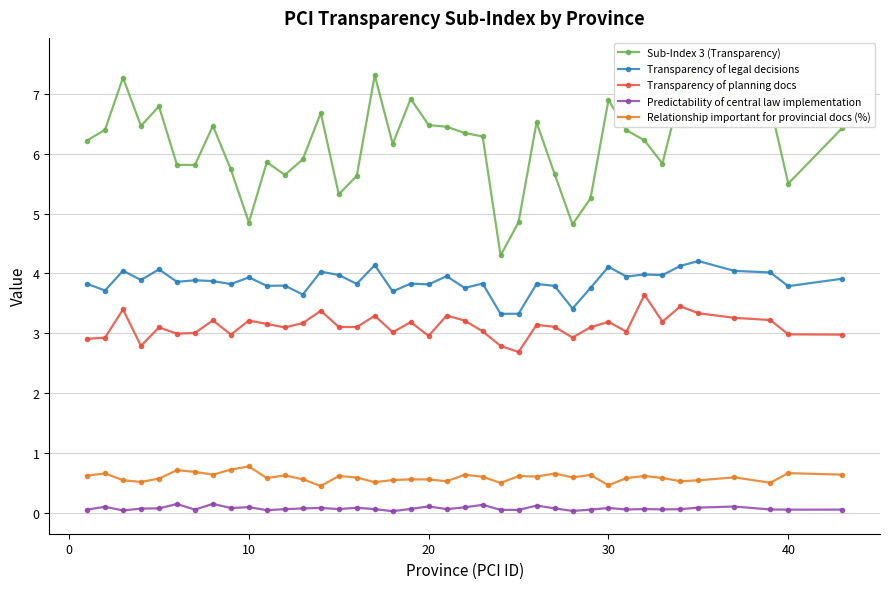

What is the difference between the maximum and minimum values in the legal_avg series?

0.9